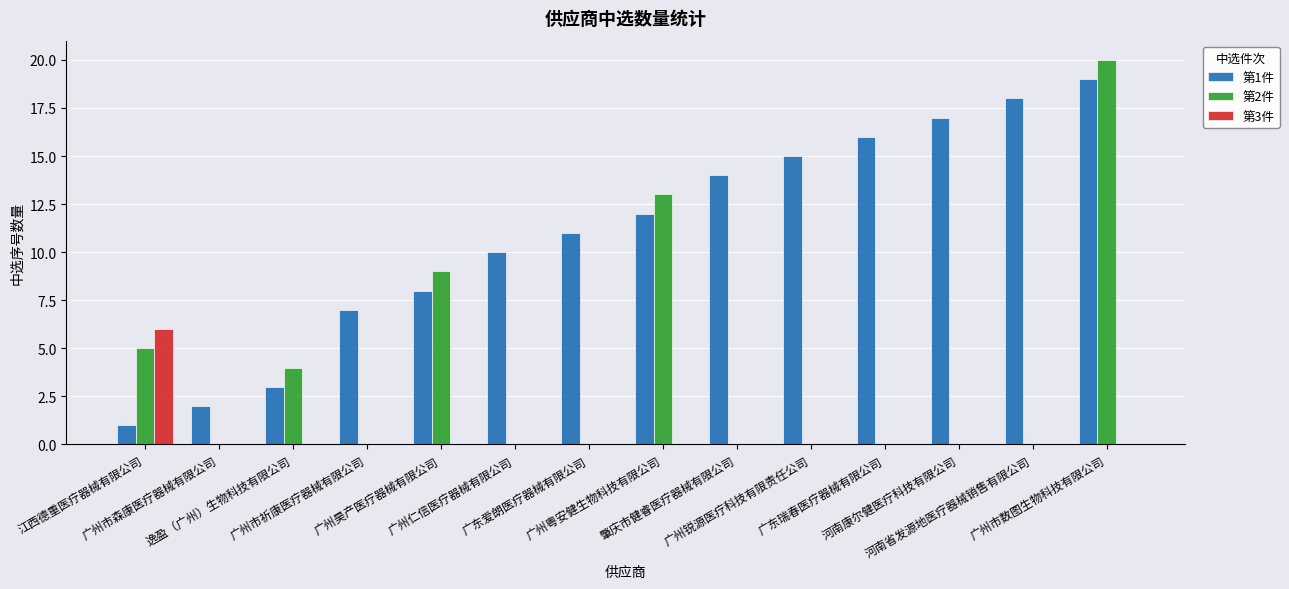

What are all the series names shown in the legend?

第1件, 第2件, 第3件